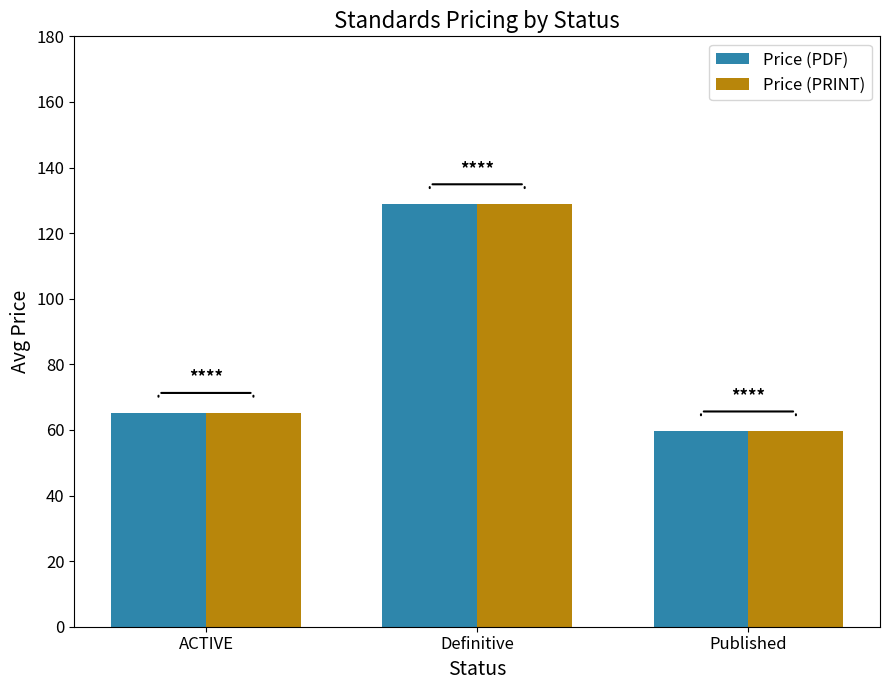

Reading left to right, extract all data points from this chart.

Price (PDF): ACTIVE=65.3	Definitive=128.9	Published=59.6
Price (PRINT): ACTIVE=65.3	Definitive=128.9	Published=59.6